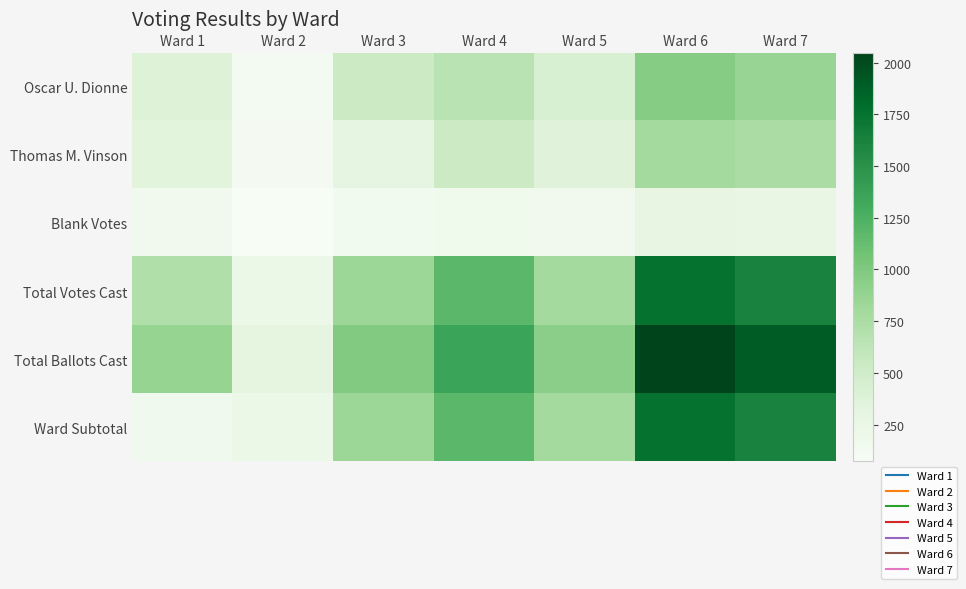

Which series has the largest range (max minus min)?

Total Ballots Cast